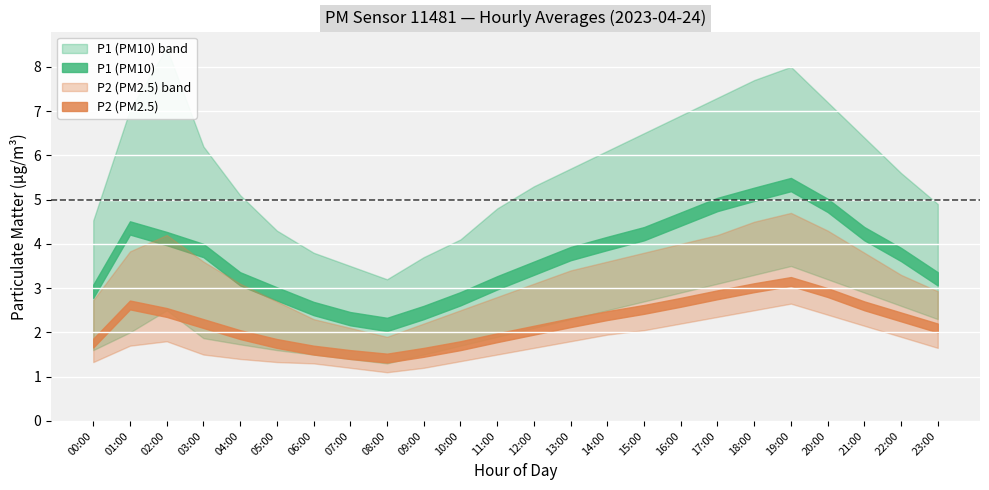

The P1_upper series shows 5.6 at 22:00. True or false?

True